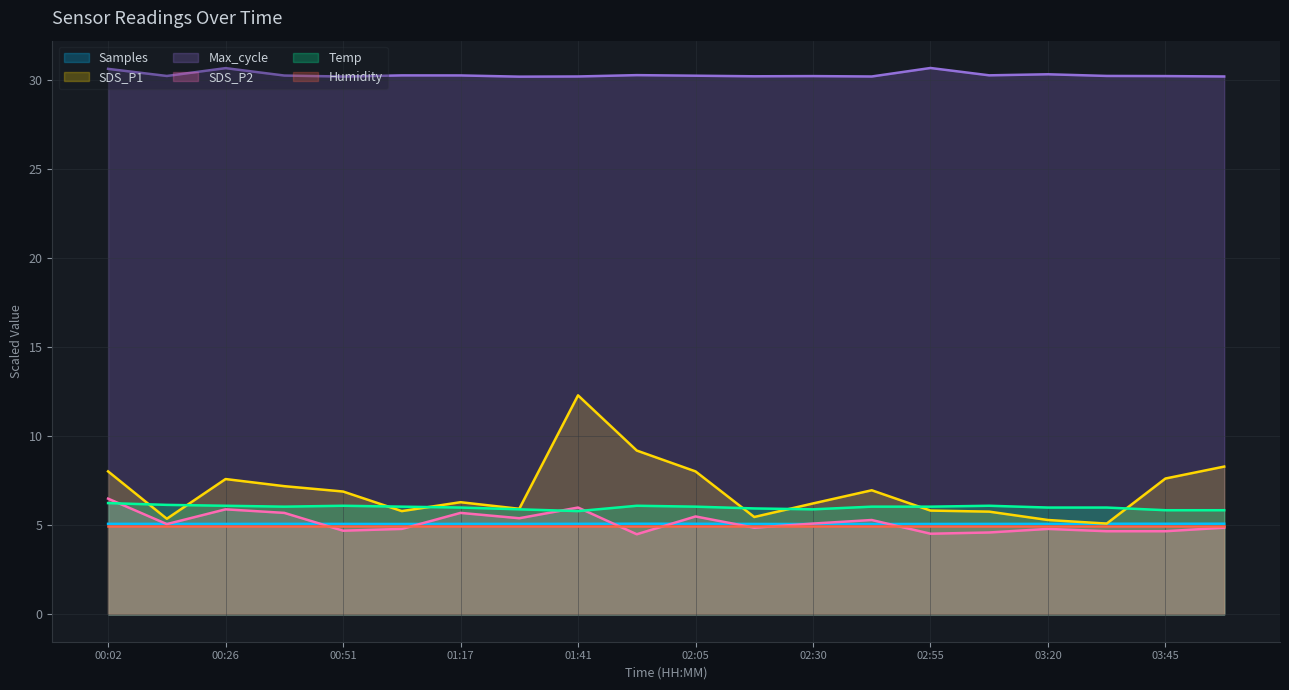

Reading left to right, transcribe all the data shown in this chart.

Samples: 5.1	5.1	5.1	5.1	5.1	5.1	5.1	5.1	5.1	5.1	5.1	5.1	5.1	5.1	5.1	5.1	5.1	5.1	5.1	5.1
SDS_P1: 8.0	5.4	7.6	7.2	6.9	5.8	6.3	5.9	12.3	9.2	8.0	5.5	6.2	7.0	5.8	5.8	5.3	5.1	7.6	8.3
Max_cycle: 30.6	30.2	30.7	30.3	30.2	30.3	30.3	30.2	30.2	30.3	30.2	30.2	30.2	30.2	30.7	30.3	30.3	30.2	30.2	30.2
SDS_P2: 6.5	5.1	5.9	5.7	4.7	4.8	5.7	5.4	6.0	4.5	5.5	4.9	5.1	5.3	4.5	4.6	4.8	4.7	4.7	4.9
Temp: 6.2	6.2	6.1	6.0	6.1	6.0	6.0	5.9	5.8	6.1	6.0	6.0	5.9	6.0	6.0	6.1	6.0	6.0	5.8	5.8